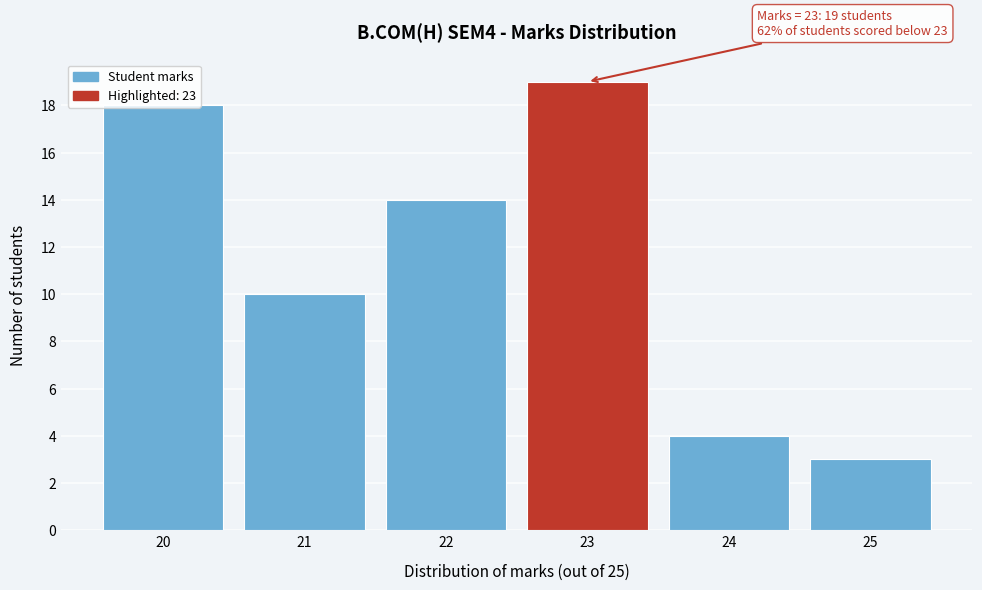

What is the value of the 1st bar from the left?

18